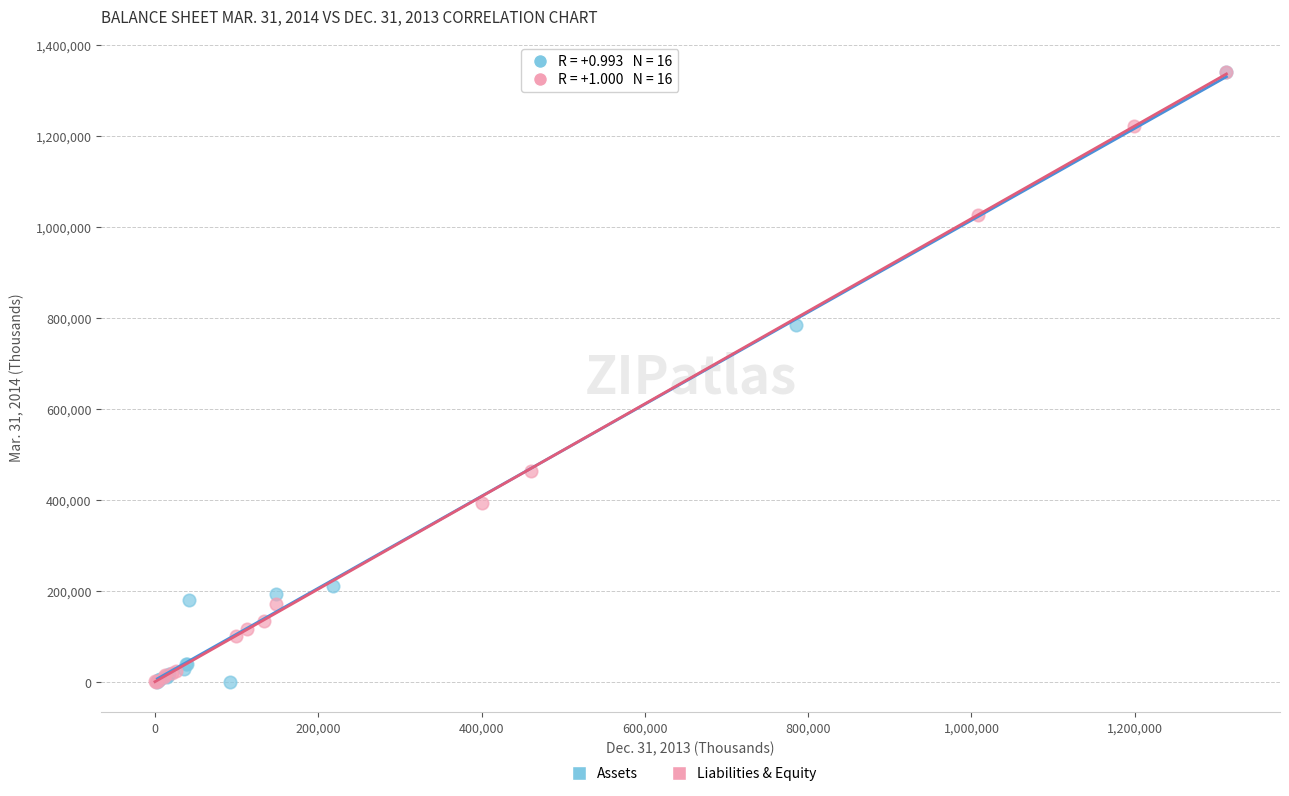

What are all the series names shown in the legend?

Assets, Liabilities & Equity